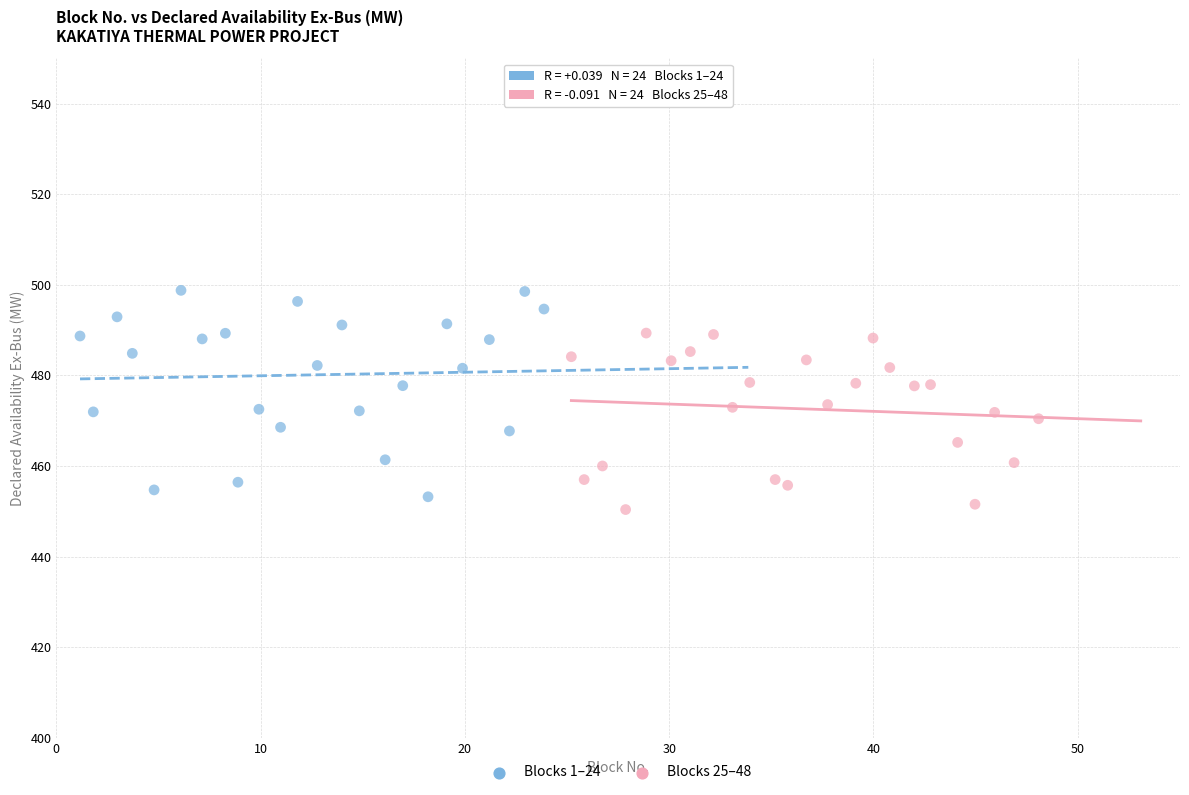

Which series contains the highest Y value?

Blocks 1–24